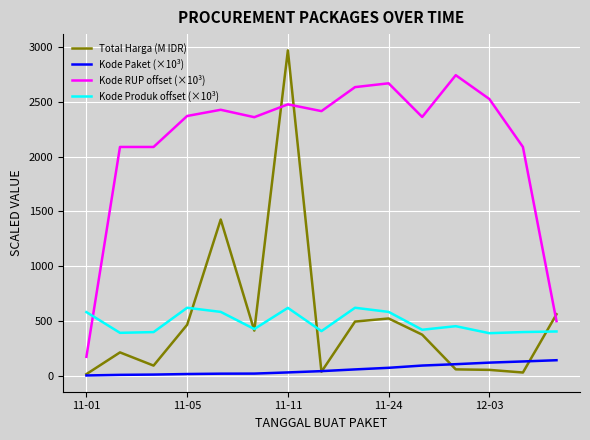

Which series has the largest total across all categories?

Kode RUP offset (×10³)